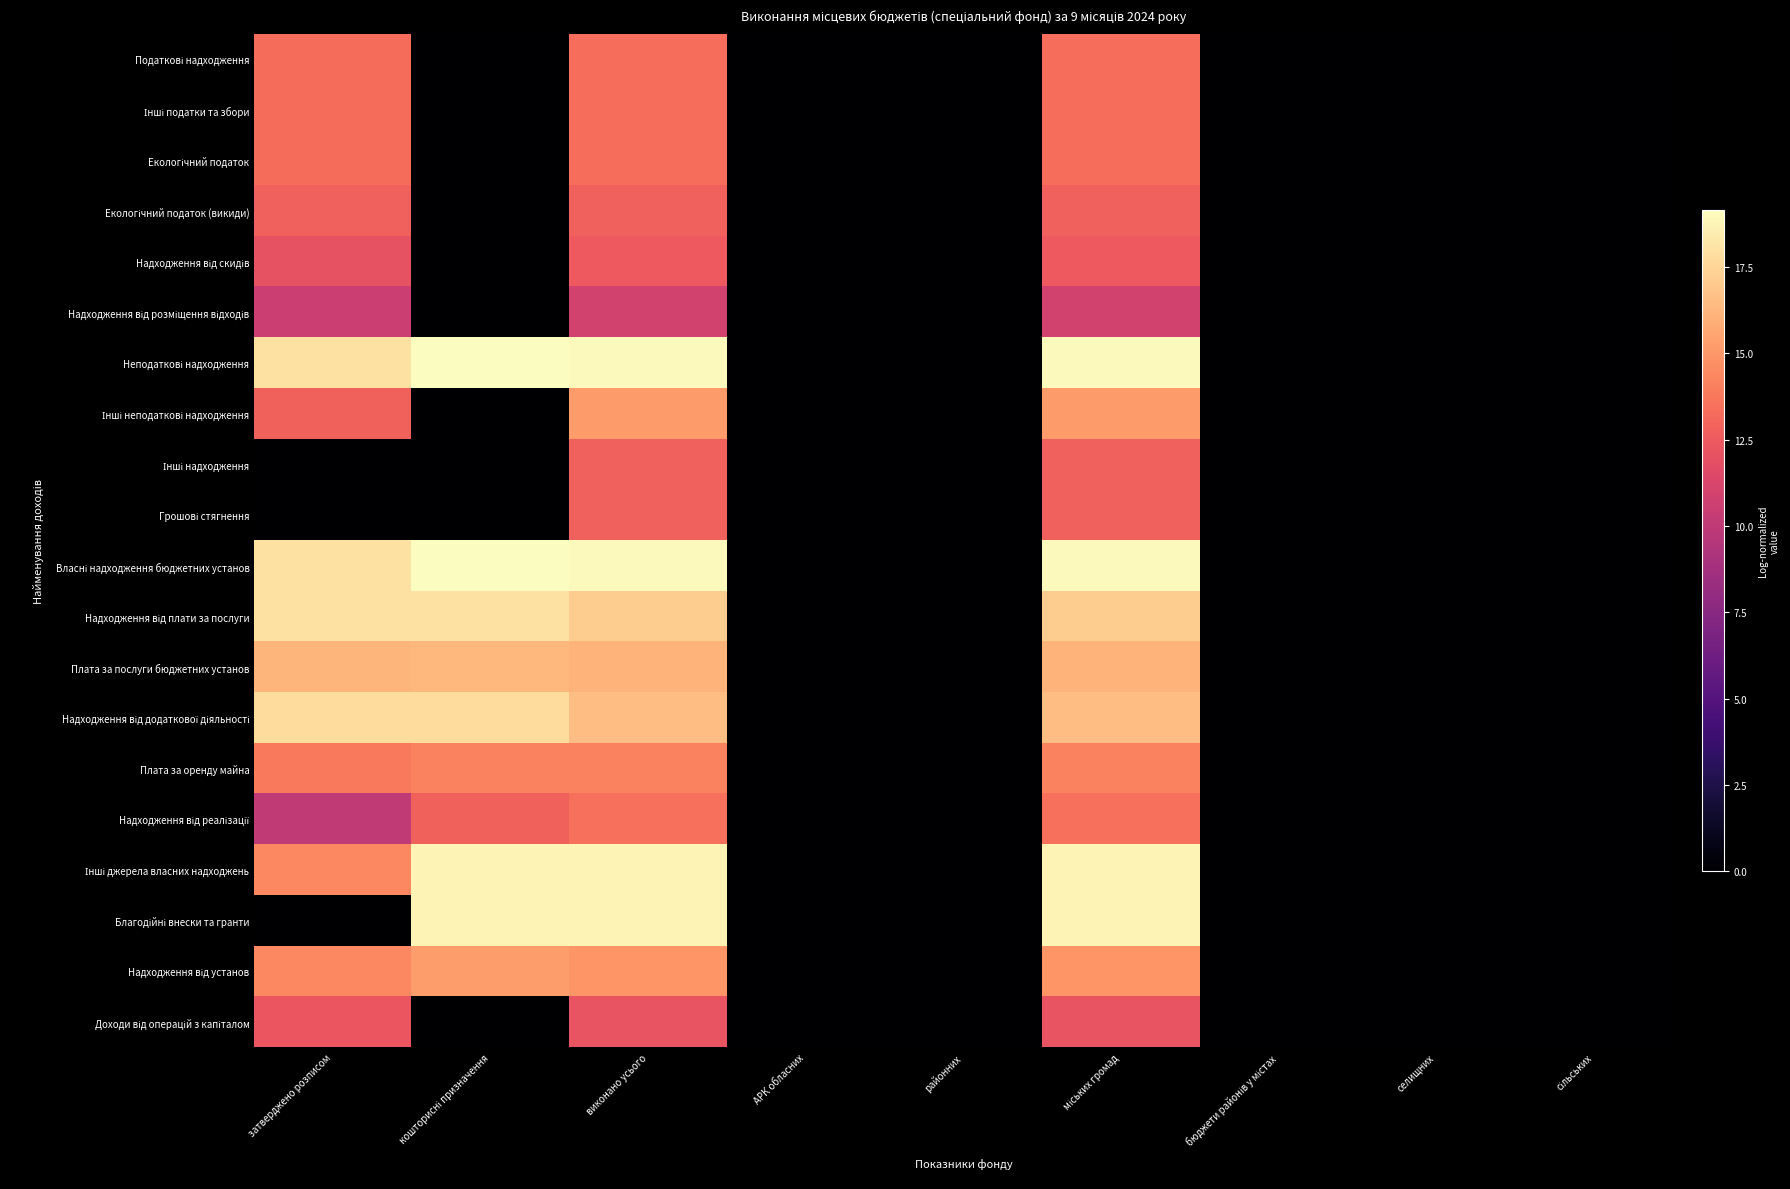

At how many categories does at least one series exceed 7?

4